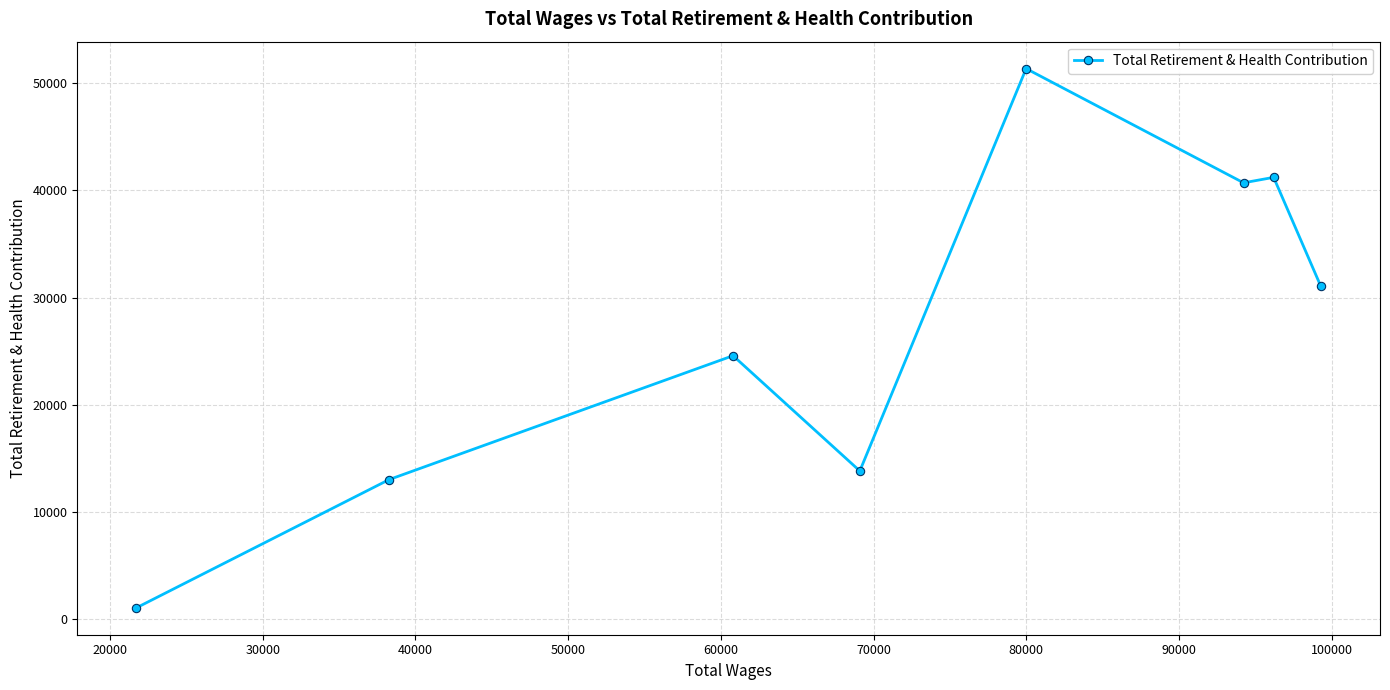

What is the maximum value shown in the chart?

51345